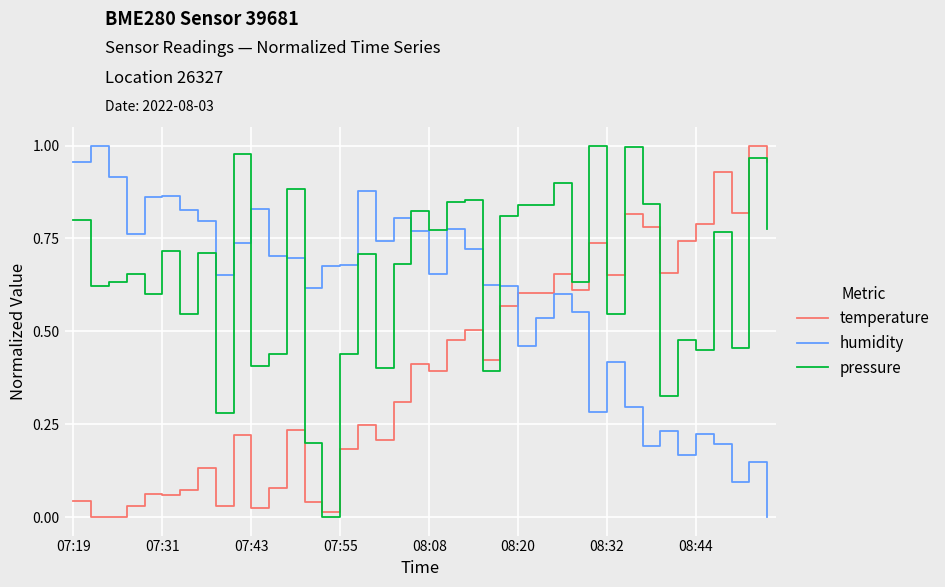

True or false: humidity has more than 0 interior local peaks.

True